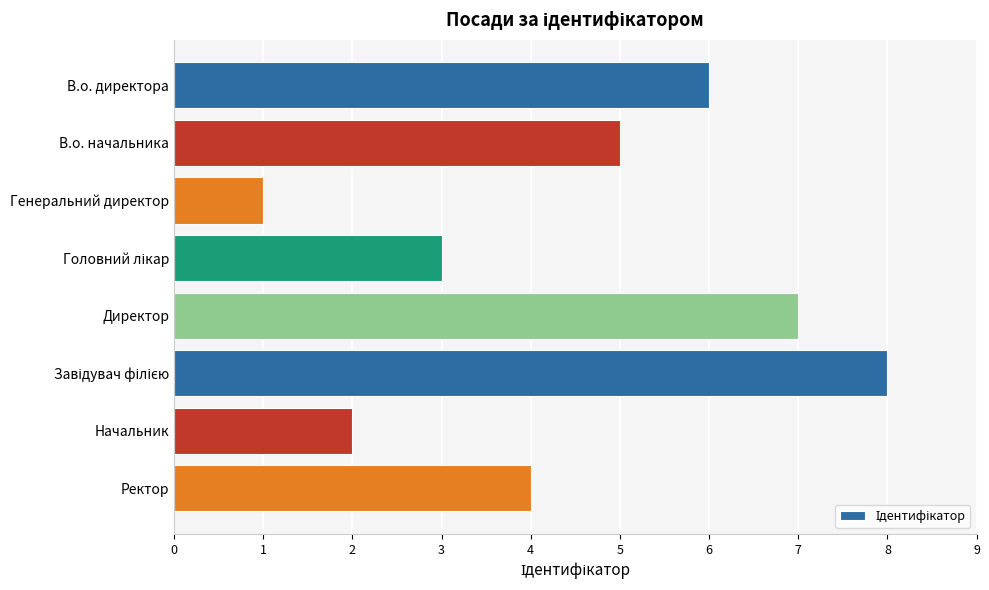

How many distinct data groups are displayed?

1